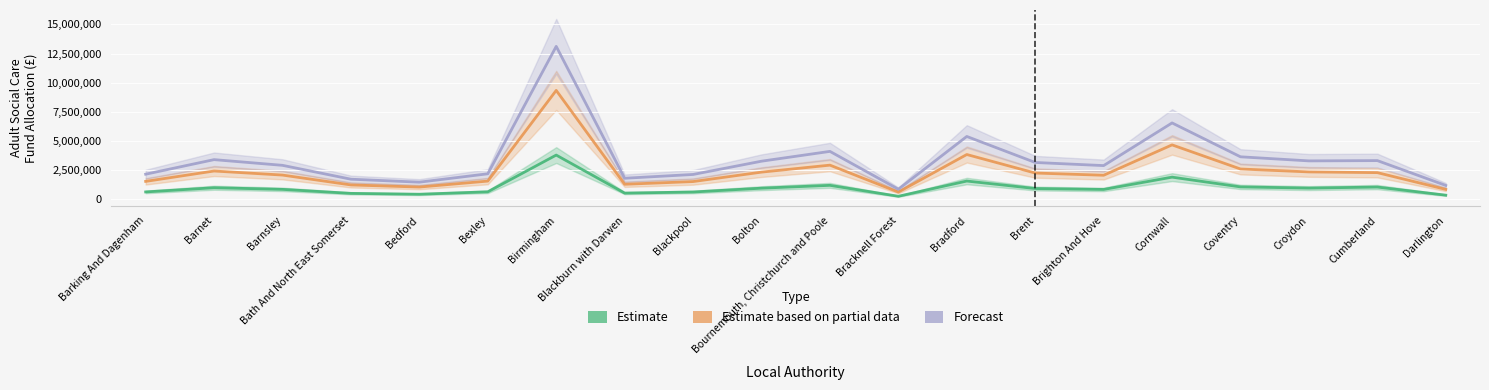

True or false: Estimate based on partial data and Forecast cross at least once.

False